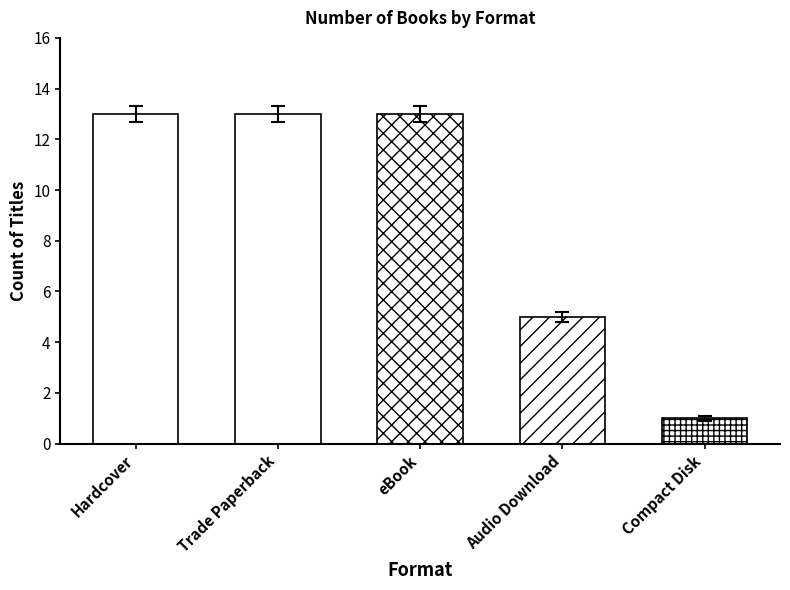

What is the label of the 3rd bar from the right?

eBook